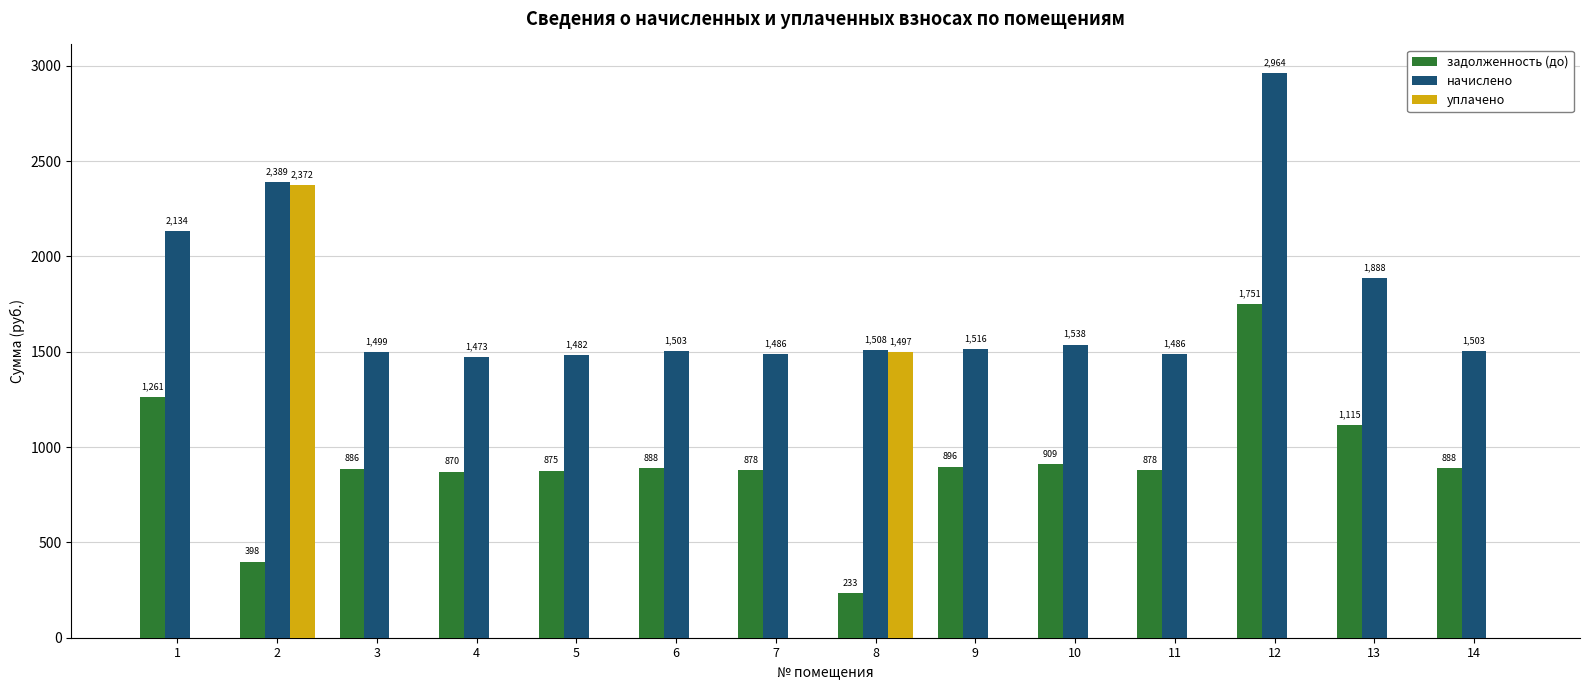

What is the greatest value displayed?

2963.5